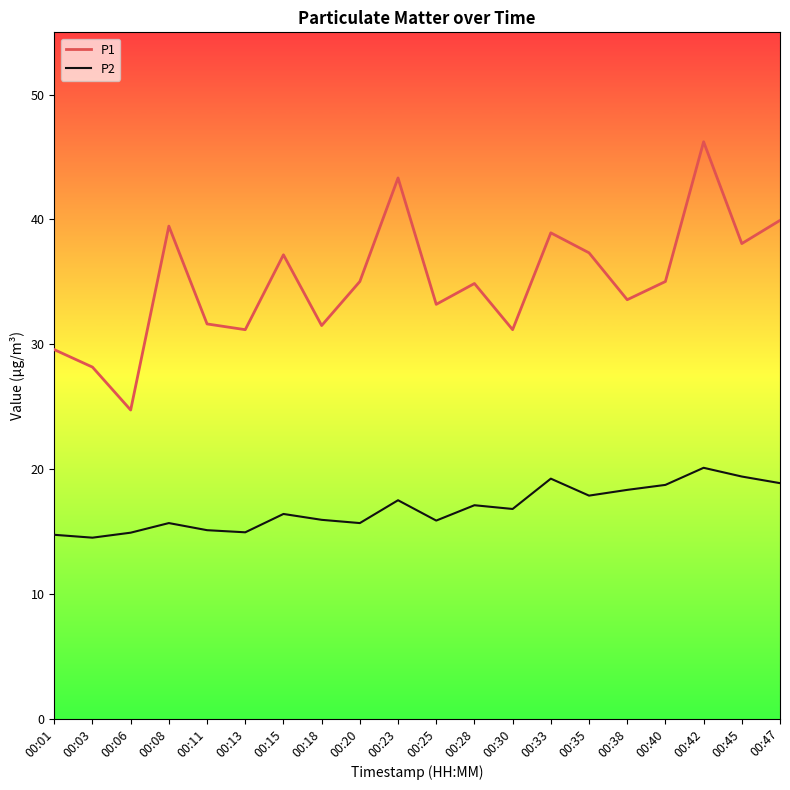

The P1 series shows 62.5 at 00:33. True or false?

False